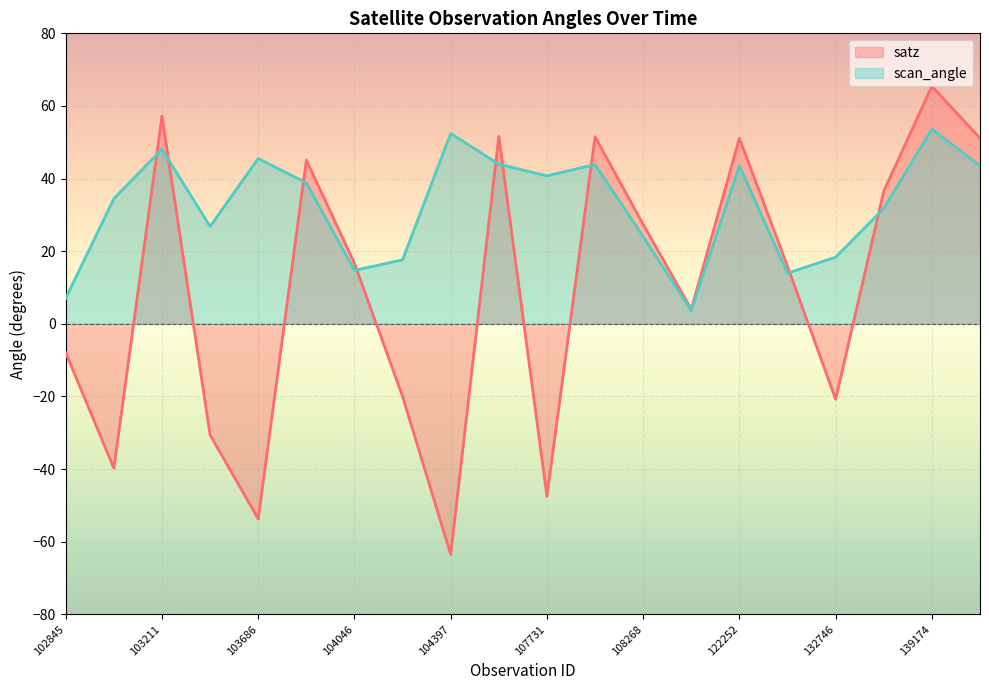

How many intersections are there between scan_angle and satz?

9